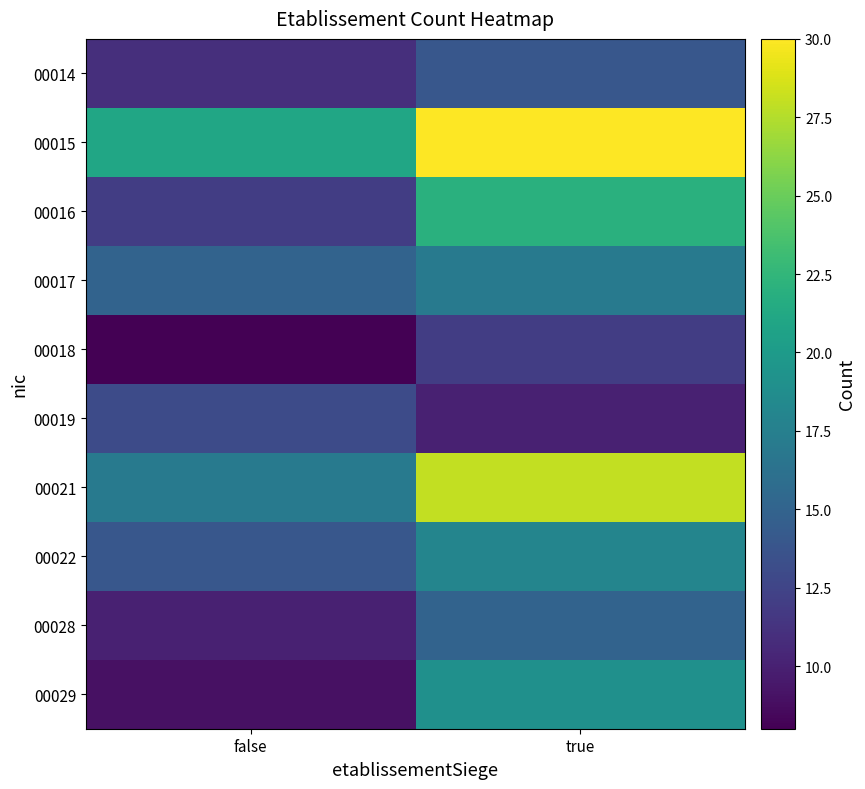

Which series has the largest total across all categories?

00015